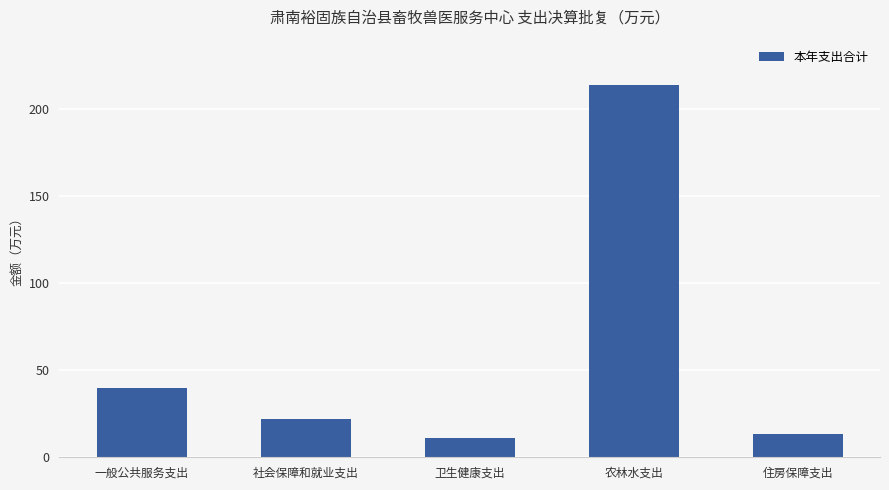

What is the label of the 3rd bar from the right?

卫生健康支出